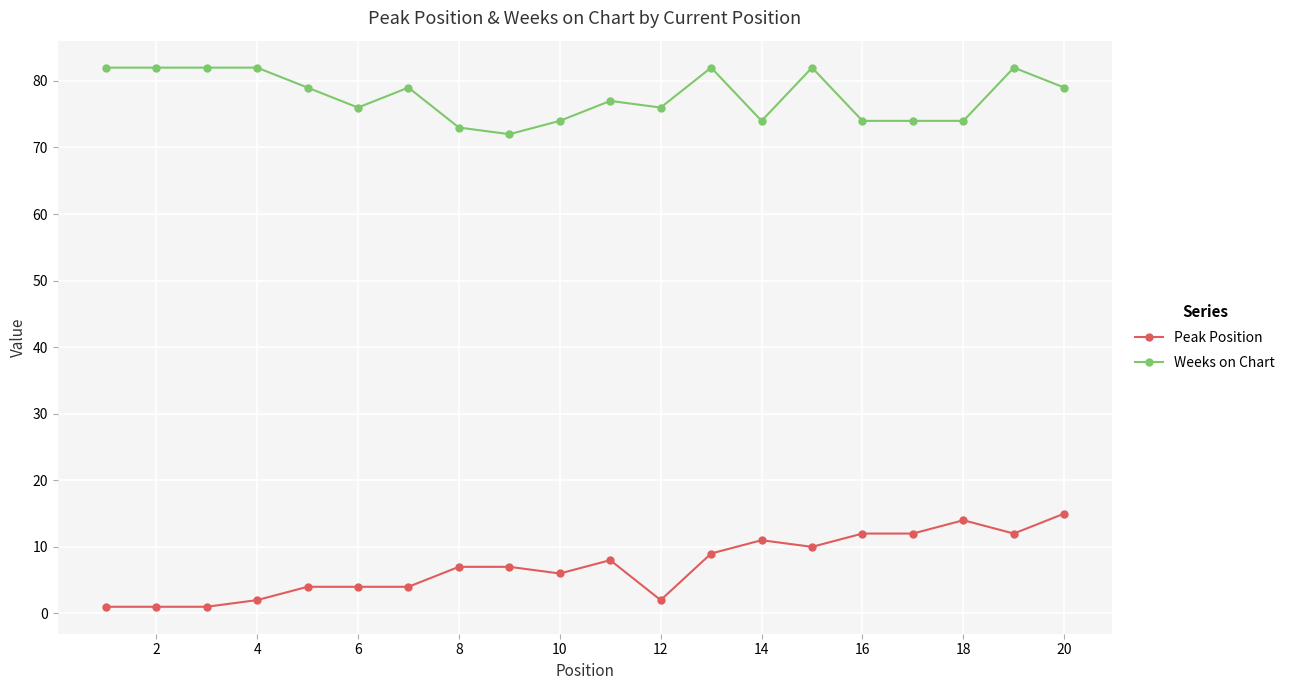

Which series has the largest total across all categories?

Weeks on Chart